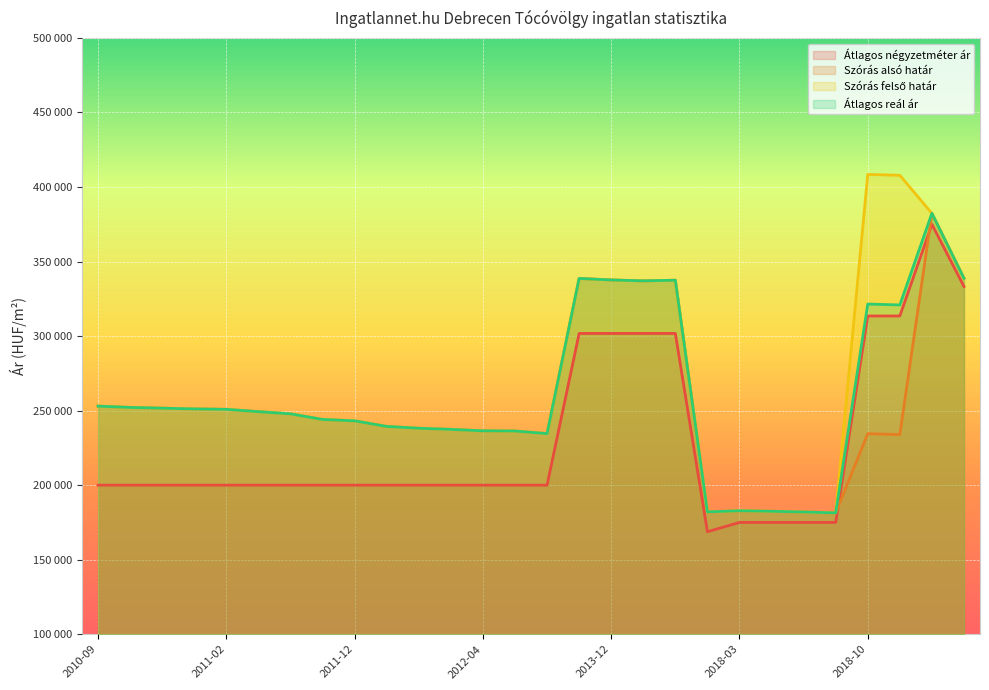

At how many categories does at least one series exceed 389153?

2